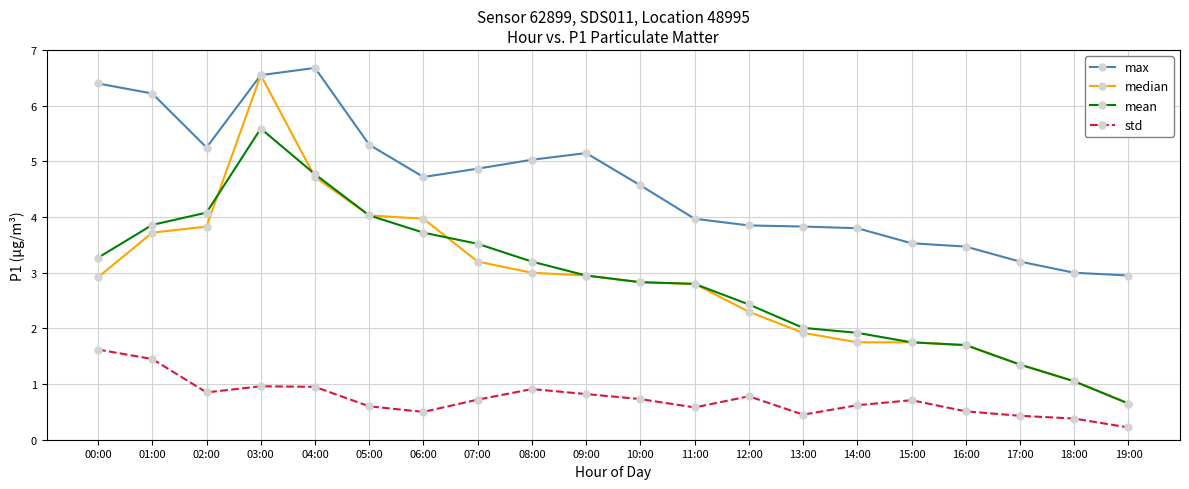

Is it true that mean equals 2.1 at 09:00?

False